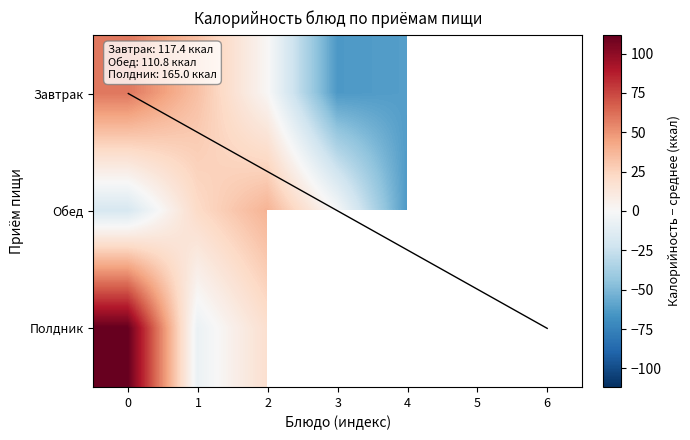

What is the difference between the maximum and minimum values in the Полдник series?

118.7